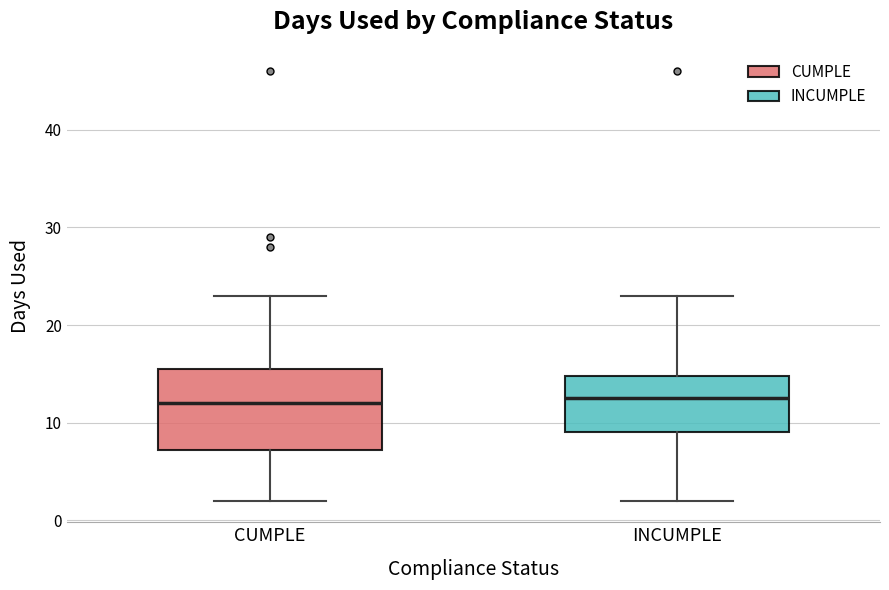

Where does the median line of the box for CUMPLE sit on the y-axis? The values are not printed on the chart, so give them approximately, as read against the axis.

12